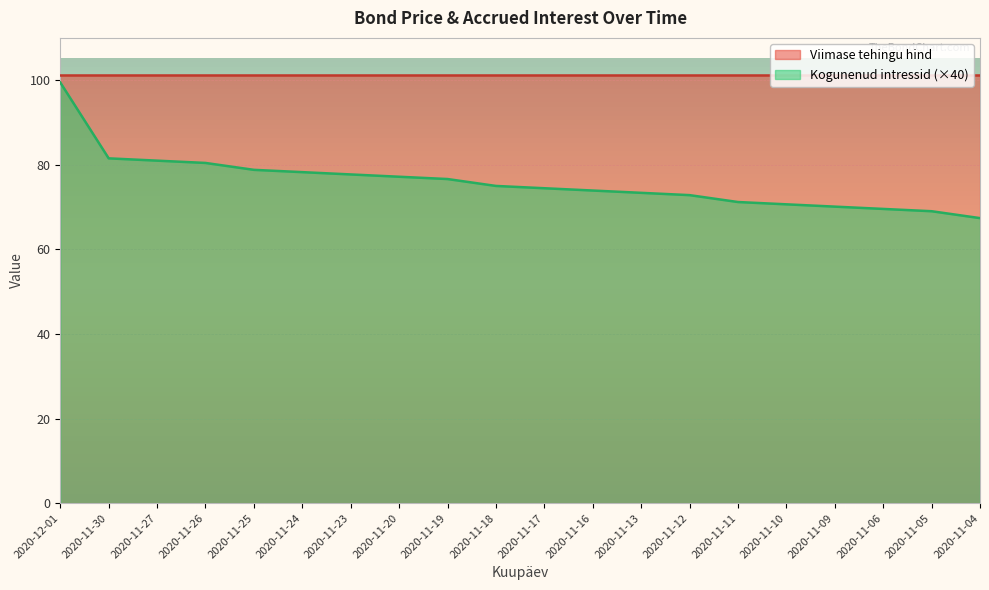

The chart shows a value of 72.8 at 2020-11-12. True or false?

True